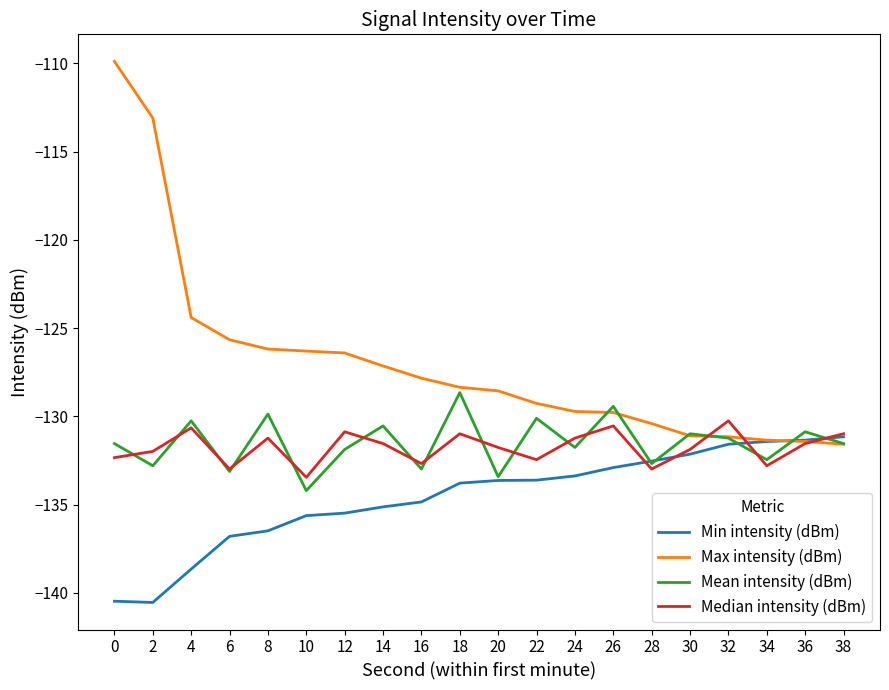

The Mean intensity (dBm) series shows -131.5 at 38. True or false?

True